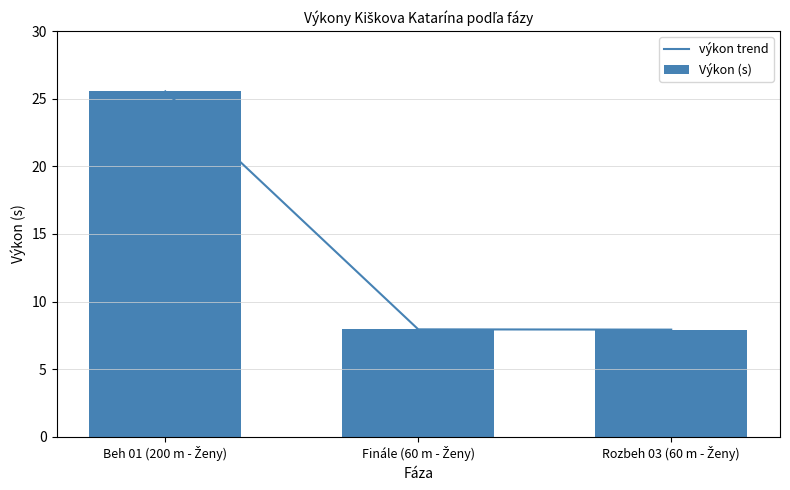

Which series has the largest range (max minus min)?

výkon trend